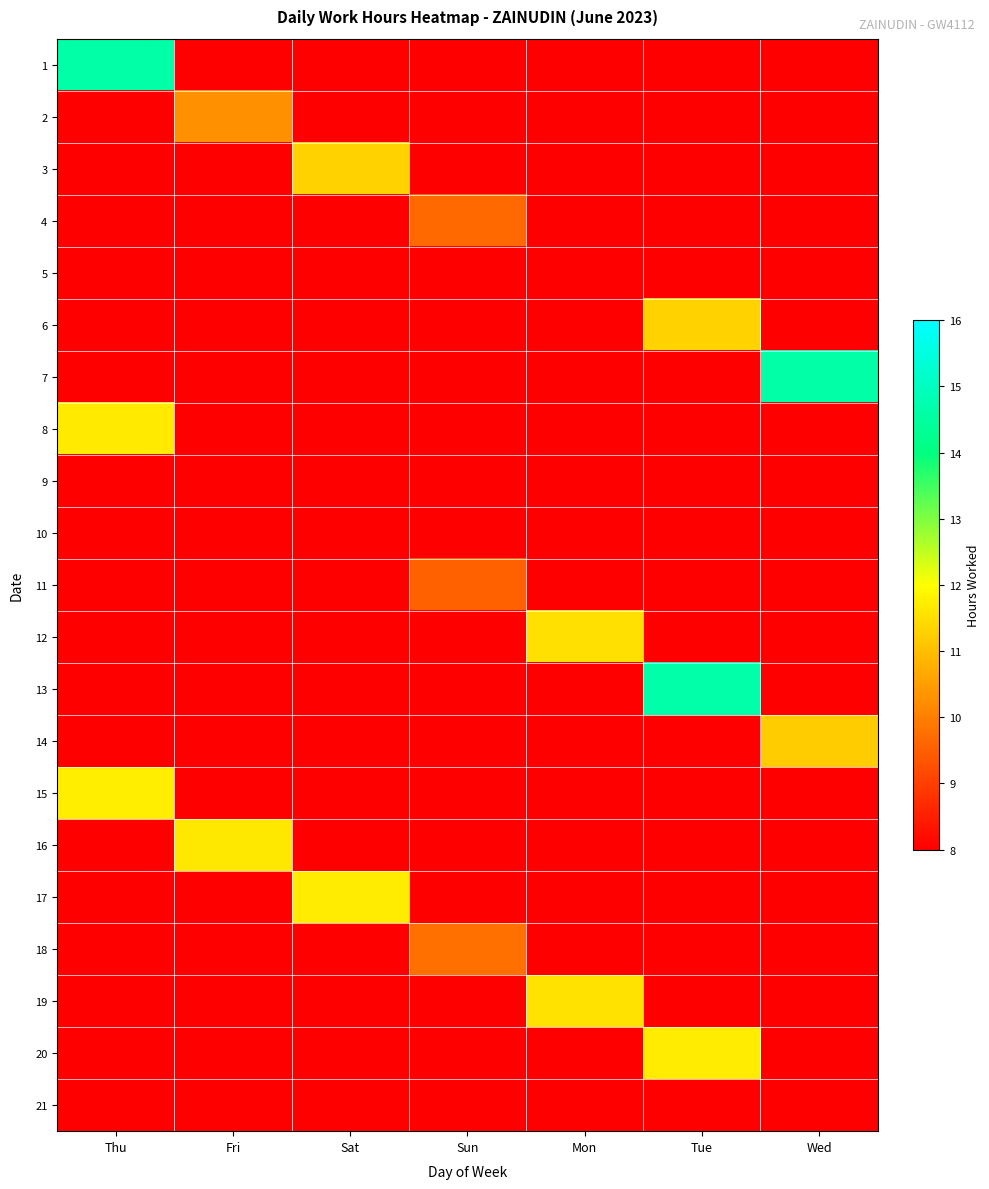

Which series has the widest spread of values?

1